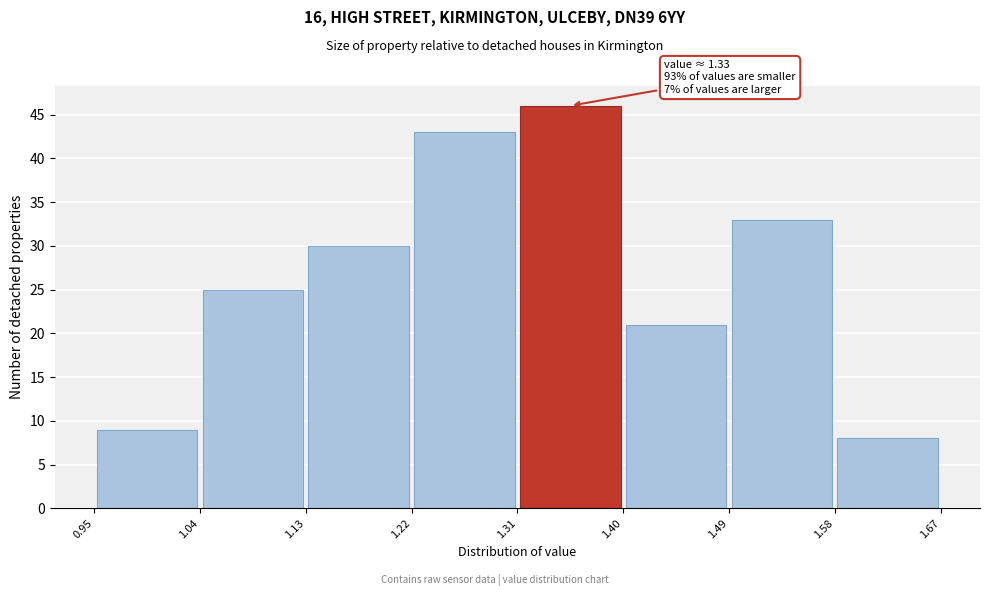

Which range on the x-axis has the tallest bar?

1.31 to 1.40